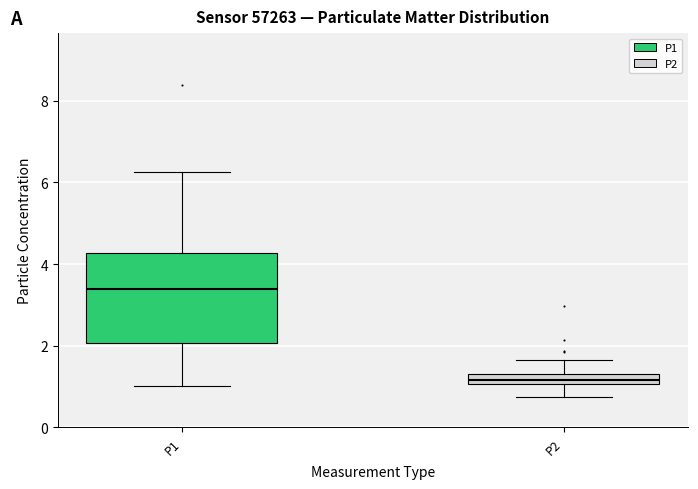

Where is the lower edge of the box for P1 on the y-axis? The values are not printed on the chart, so give them approximately, as read against the axis.

2.0